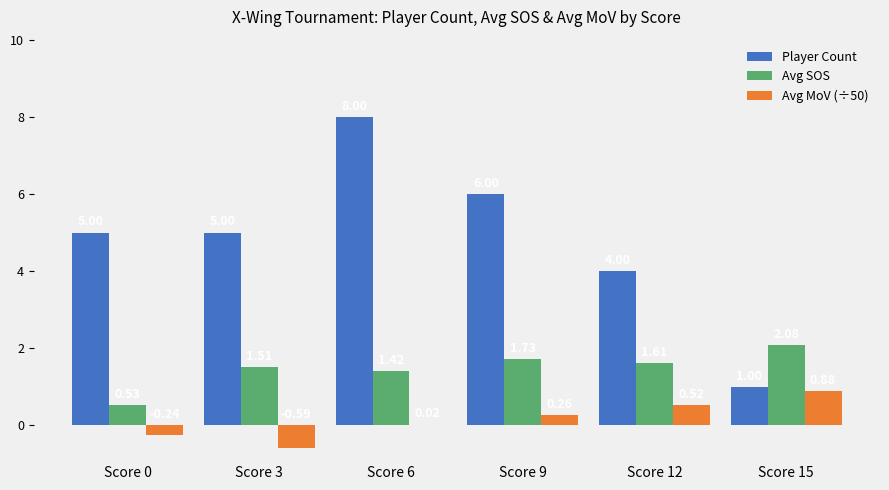

True or false: Player Count has a value of 1.7 at Score 3.

False